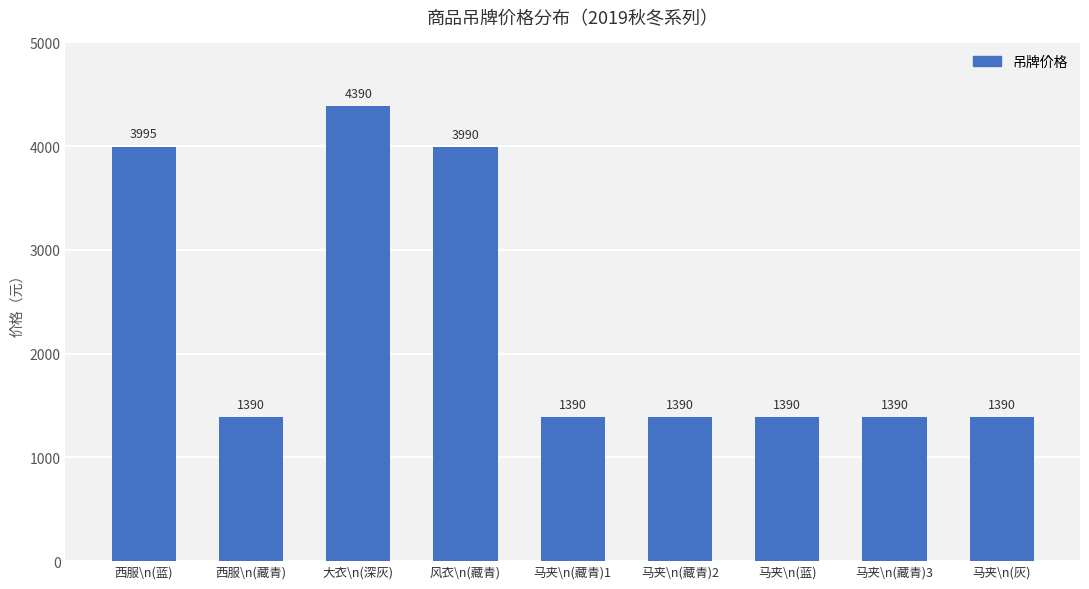

What position from the right is 马夹\n(蓝)?

3